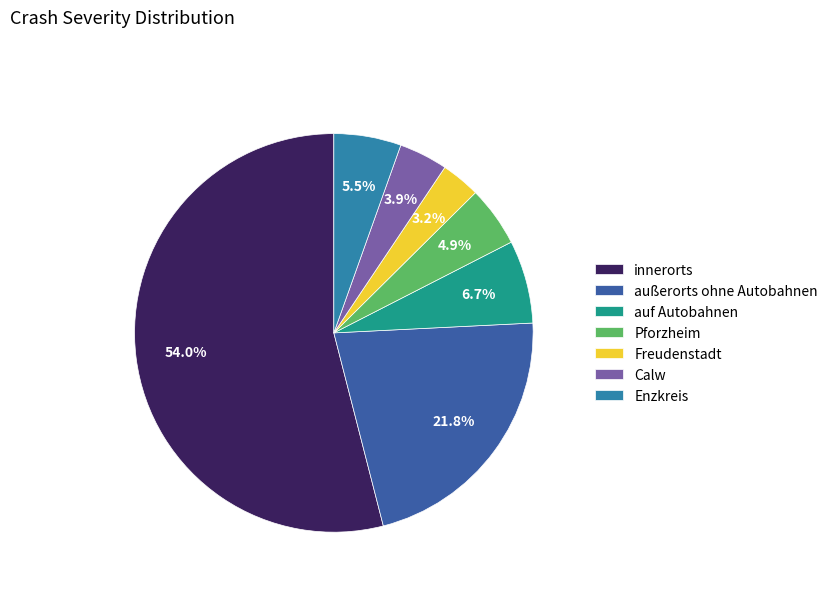

Is there a majority slice in this chart?

Yes